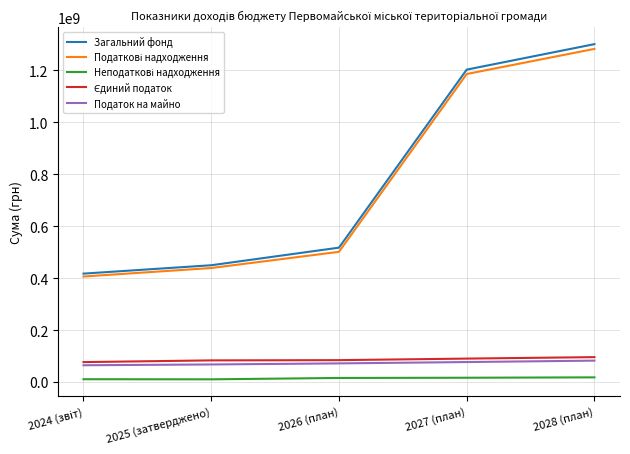

At which category is the sum across all series the highest?

2028 (план)